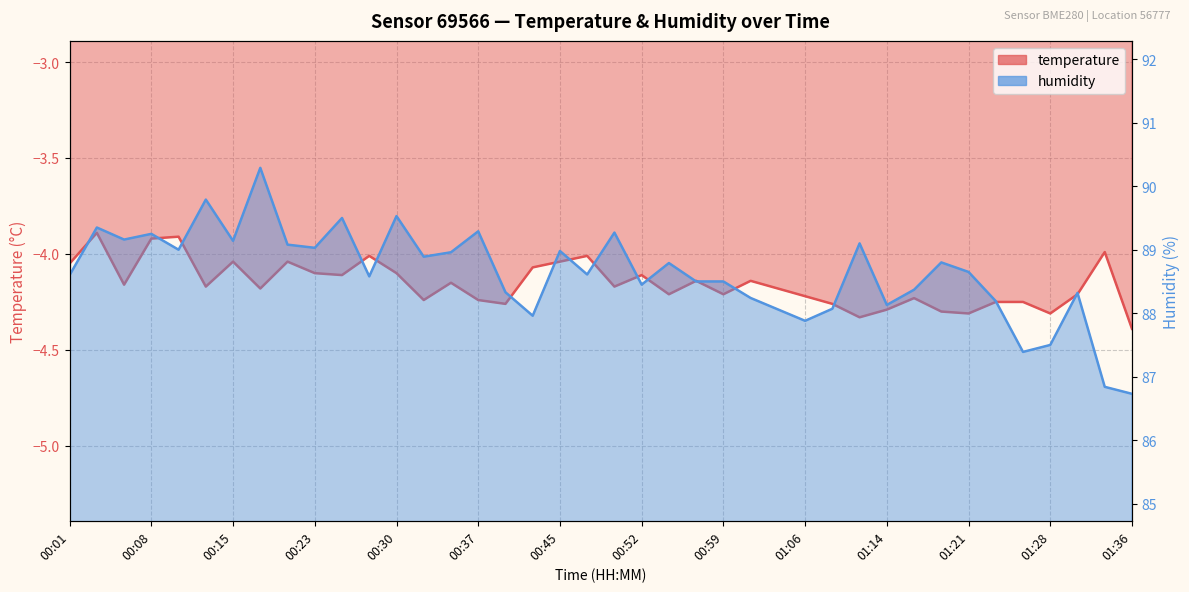

What is the label of the 40th point from the left?

01:36